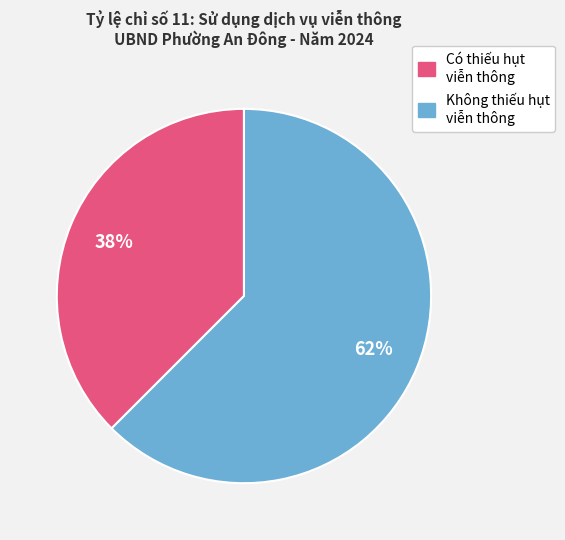

Does any single category account for the majority?

Yes